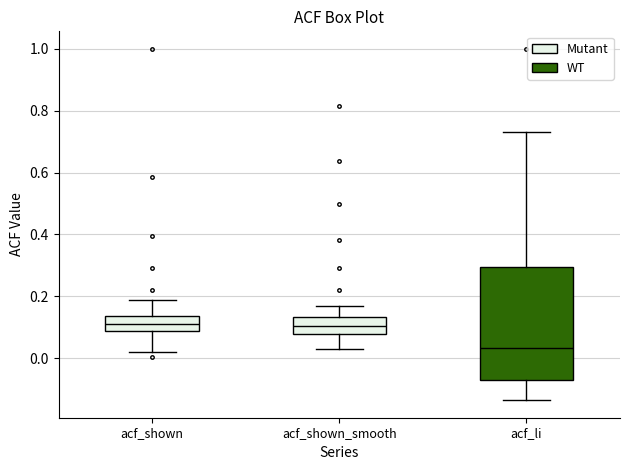

Reading left to right, read every box against the y-axis: the position of its median line, the range the box covers, and the ends of its whiskers. The values are not printed on the chart, so give them approximately, as read against the axis.

acf_shown: median 0.12, box 0.08 to 0.14, whiskers 0.02 to 0.18
acf_shown_smooth: median 0.10, box 0.08 to 0.14, whiskers 0.02 to 0.16
acf_li: median 0.04, box -0.06 to 0.30, whiskers -0.14 to 0.74